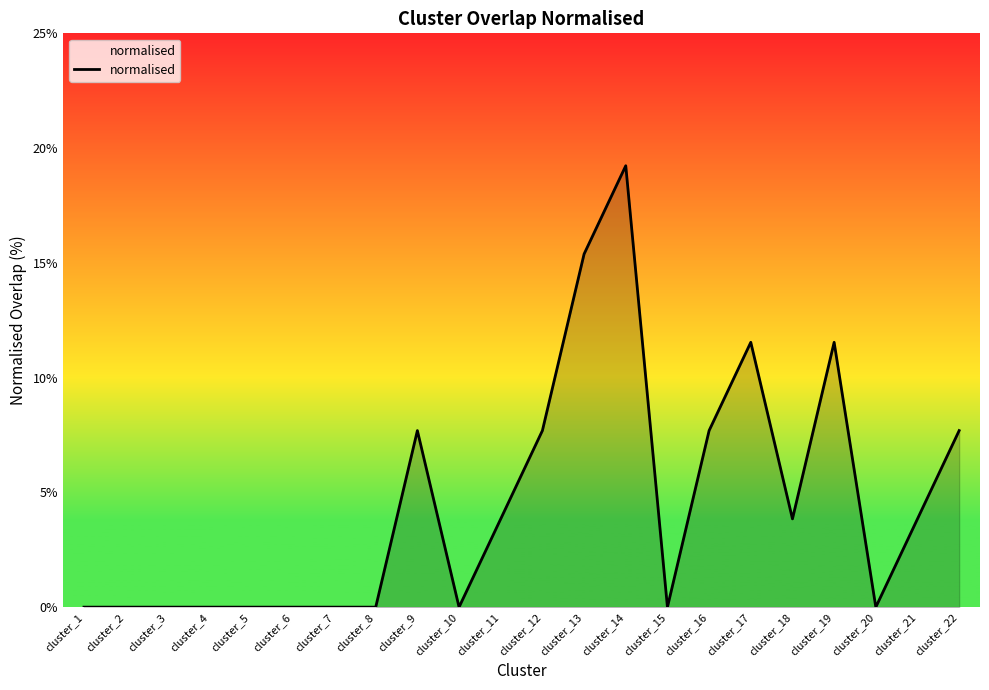

Reading right to left, what are all the values shown in this chart?

cluster_22=7.7	cluster_21=3.8	cluster_20=0.0	cluster_19=11.5	cluster_18=3.8	cluster_17=11.5	cluster_16=7.7	cluster_15=0.0	cluster_14=19.2	cluster_13=15.4	cluster_12=7.7	cluster_11=3.8	cluster_10=0.0	cluster_9=7.7	cluster_8=0.0	cluster_7=0.0	cluster_6=0.0	cluster_5=0.0	cluster_4=0.0	cluster_3=0.0	cluster_2=0.0	cluster_1=0.0